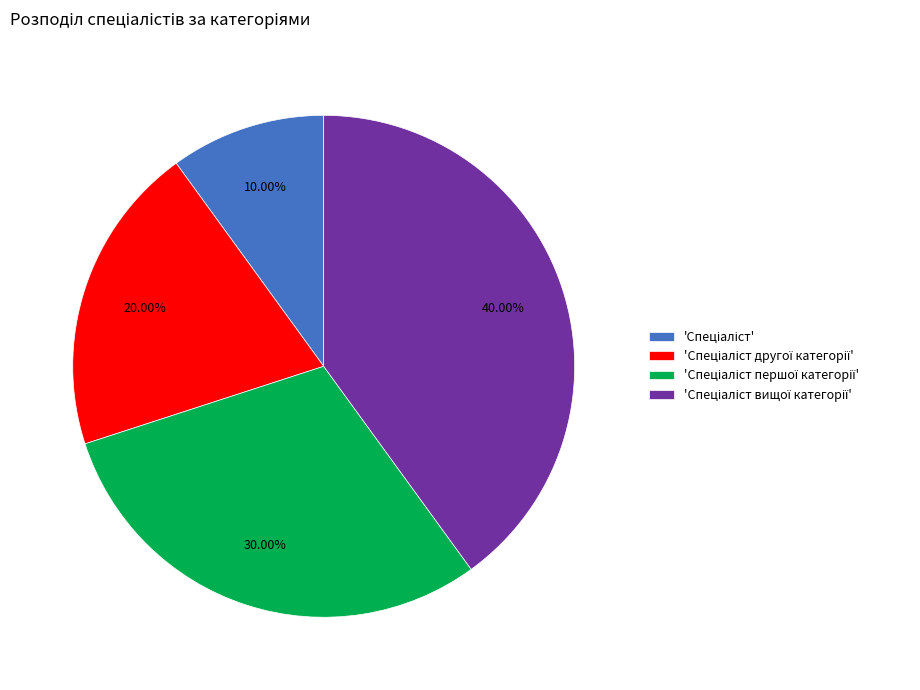

Count the number of slices in the pie.

4